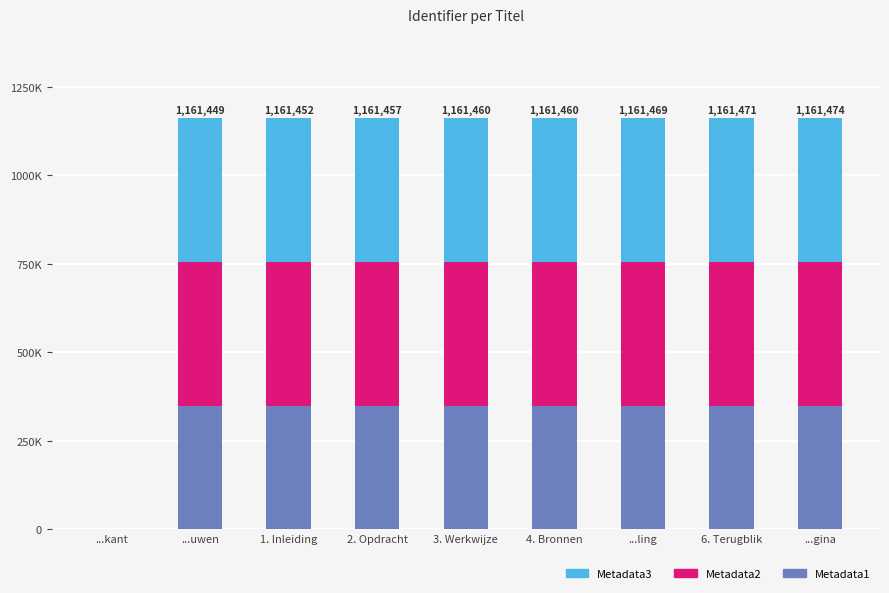

List the series in order of their peak value, lowest first.

Metadata1, Metadata2, Metadata3